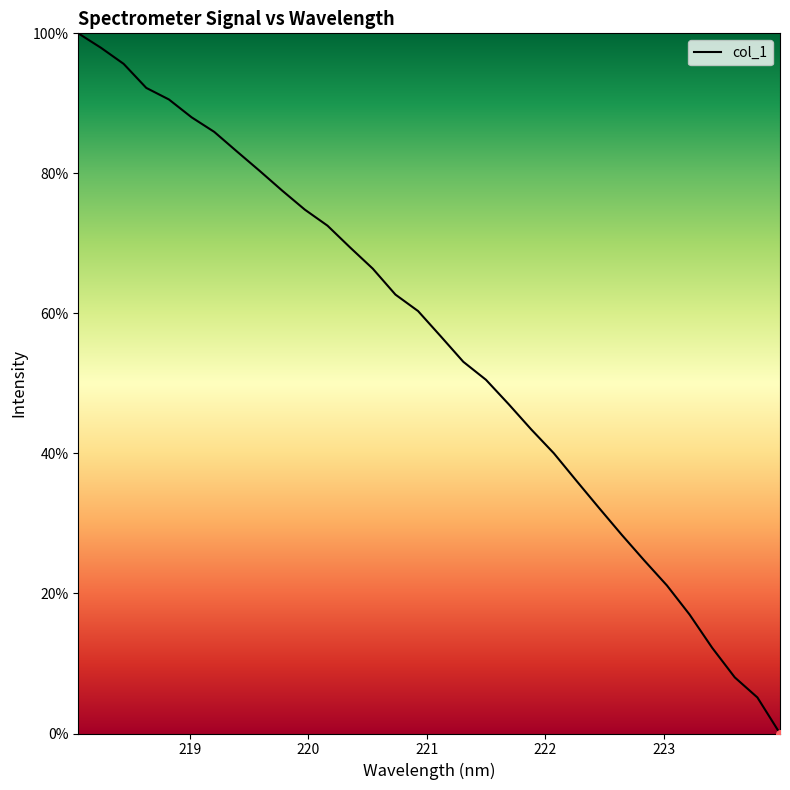

What is the maximum value shown in the chart?

100.0